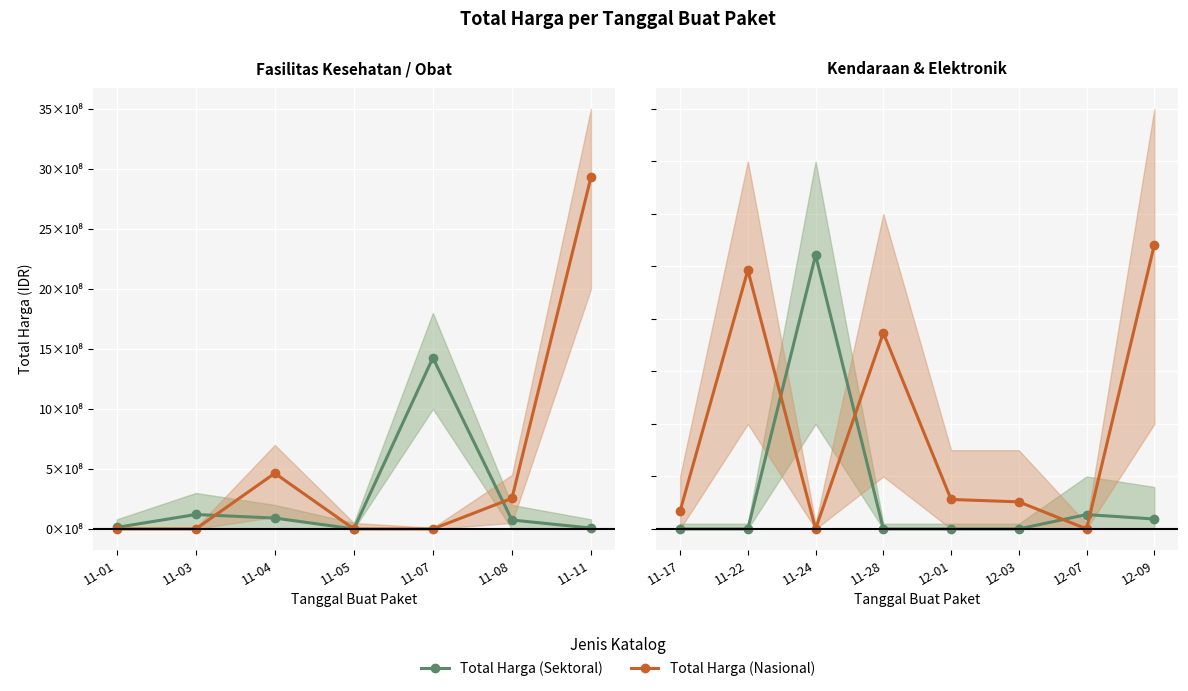

What are all the series names shown in the legend?

Total Harga (Sektoral), Total Harga (Nasional)